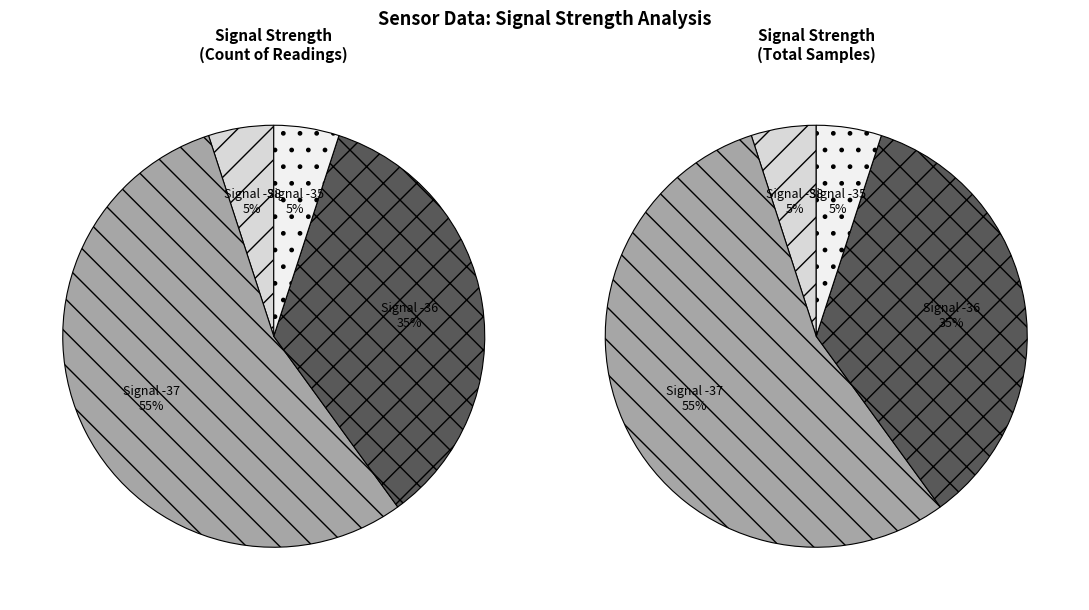

Which has a higher value, -37 or -37?

-37